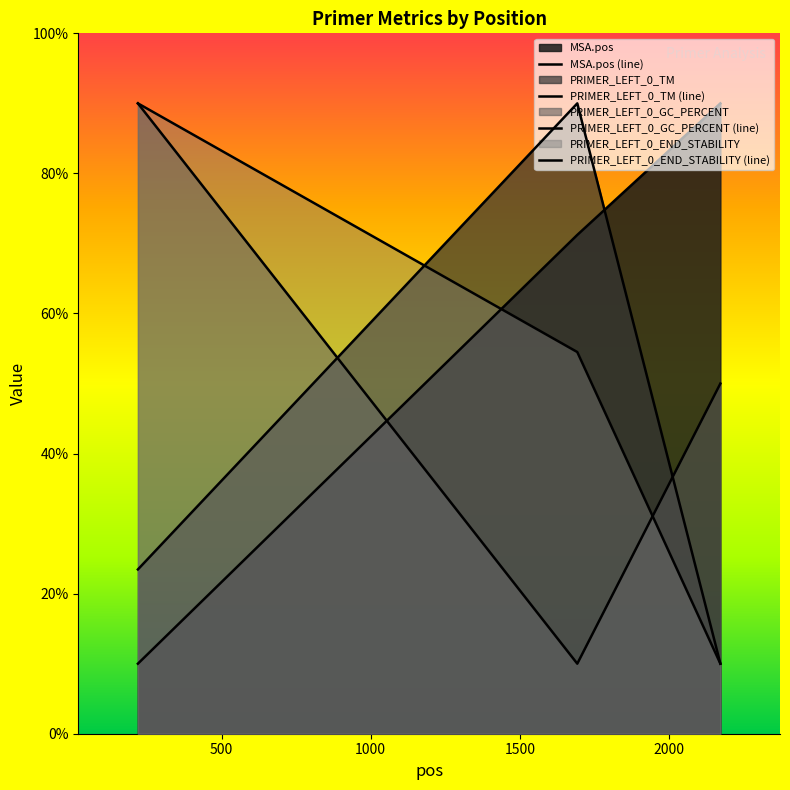

At which label does PRIMER_LEFT_0_END_STABILITY first exceed 54?

219